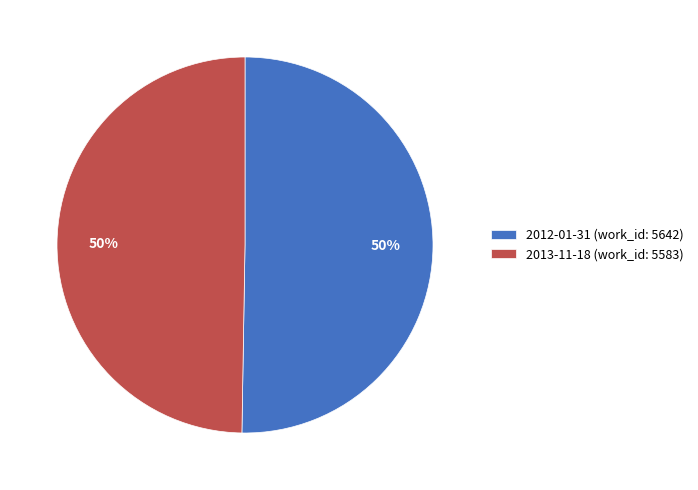

To the nearest percent, what is the combined percentage of 2012-01-31 (work_id: 5642) and 2013-11-18 (work_id: 5583)?

100%